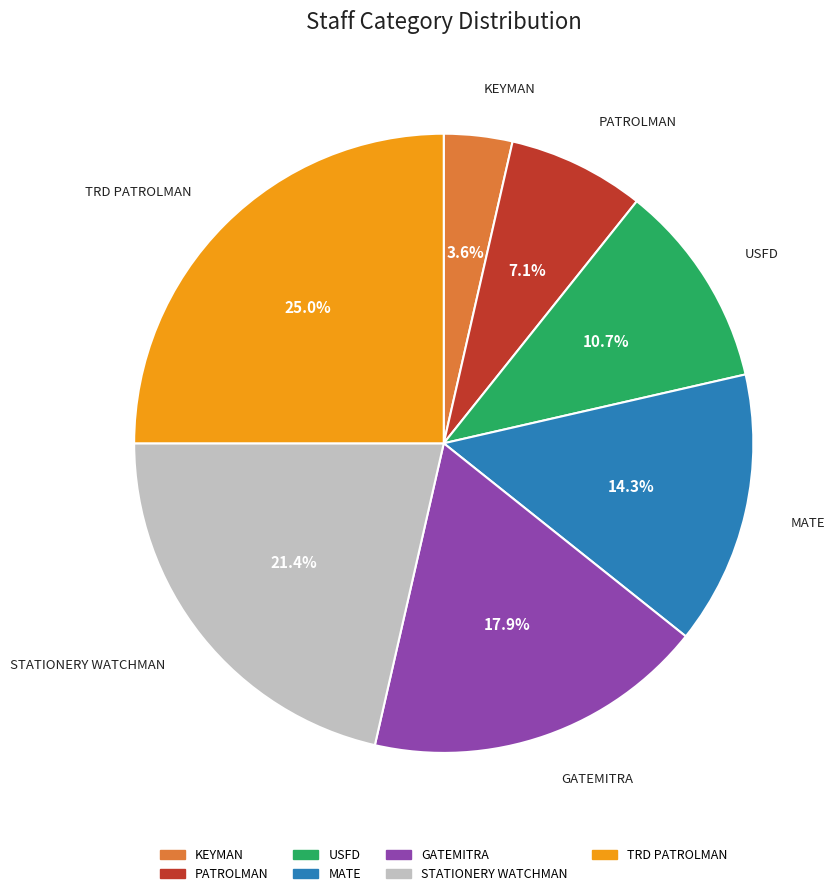

Which has a higher value, PATROLMAN or TRD PATROLMAN?

TRD PATROLMAN